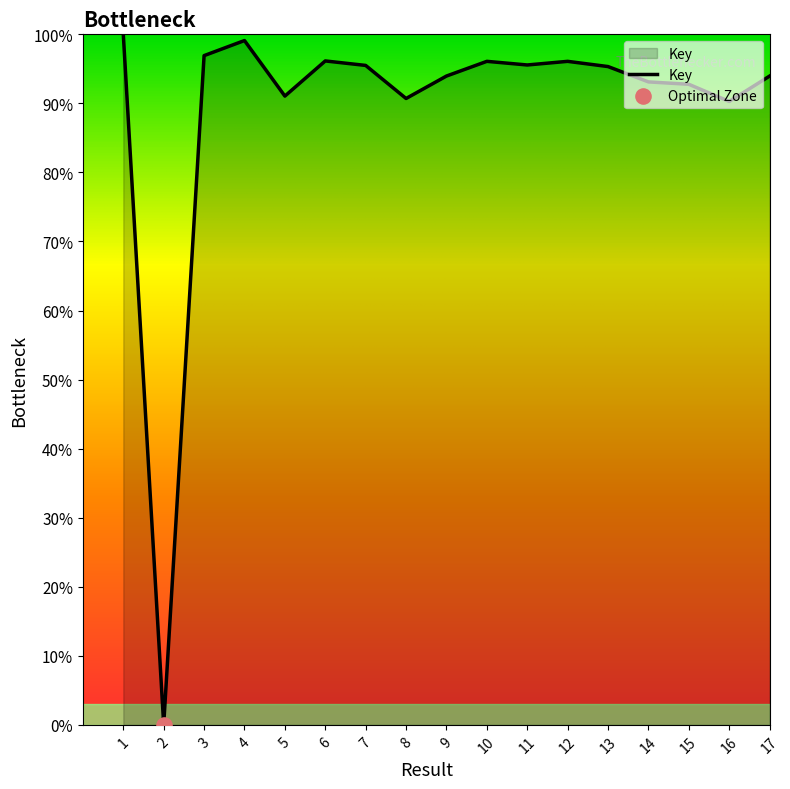

What is the change in value from 6 to 7?

-0.6